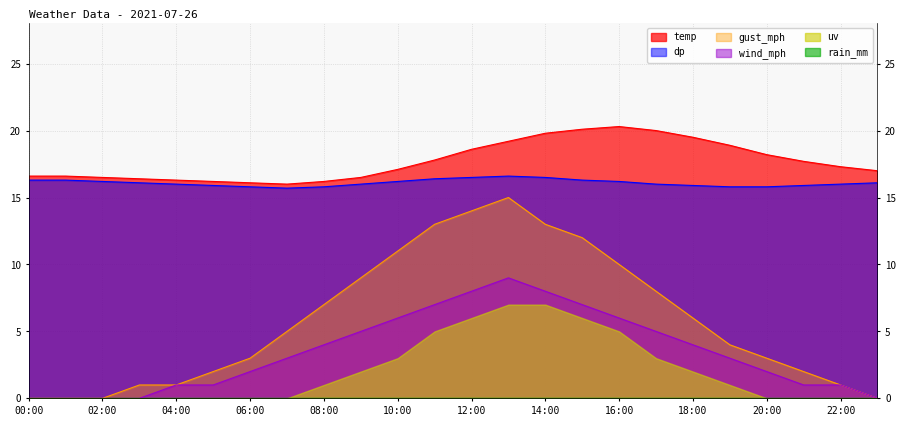

Is the value of gust_mph at 08:00 greater than the value of dp at 06:00?

No